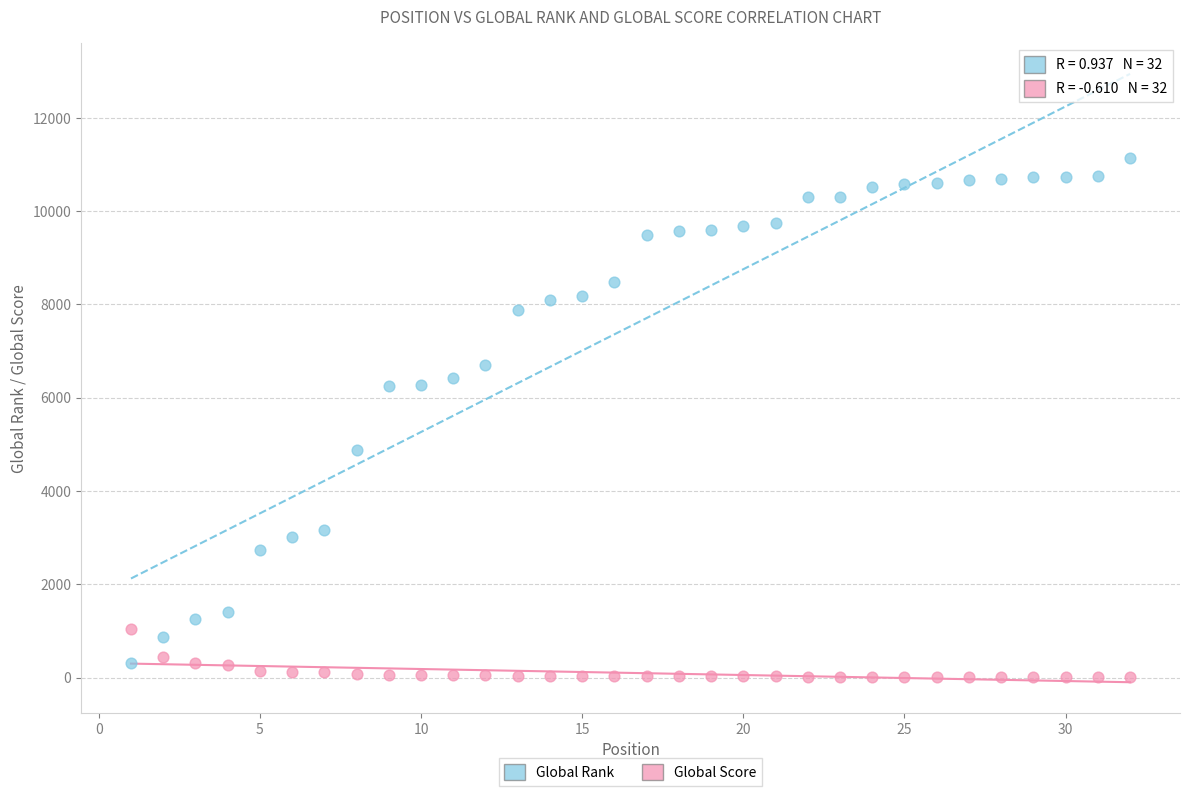

Which series contains the highest Y value?

Global Rank